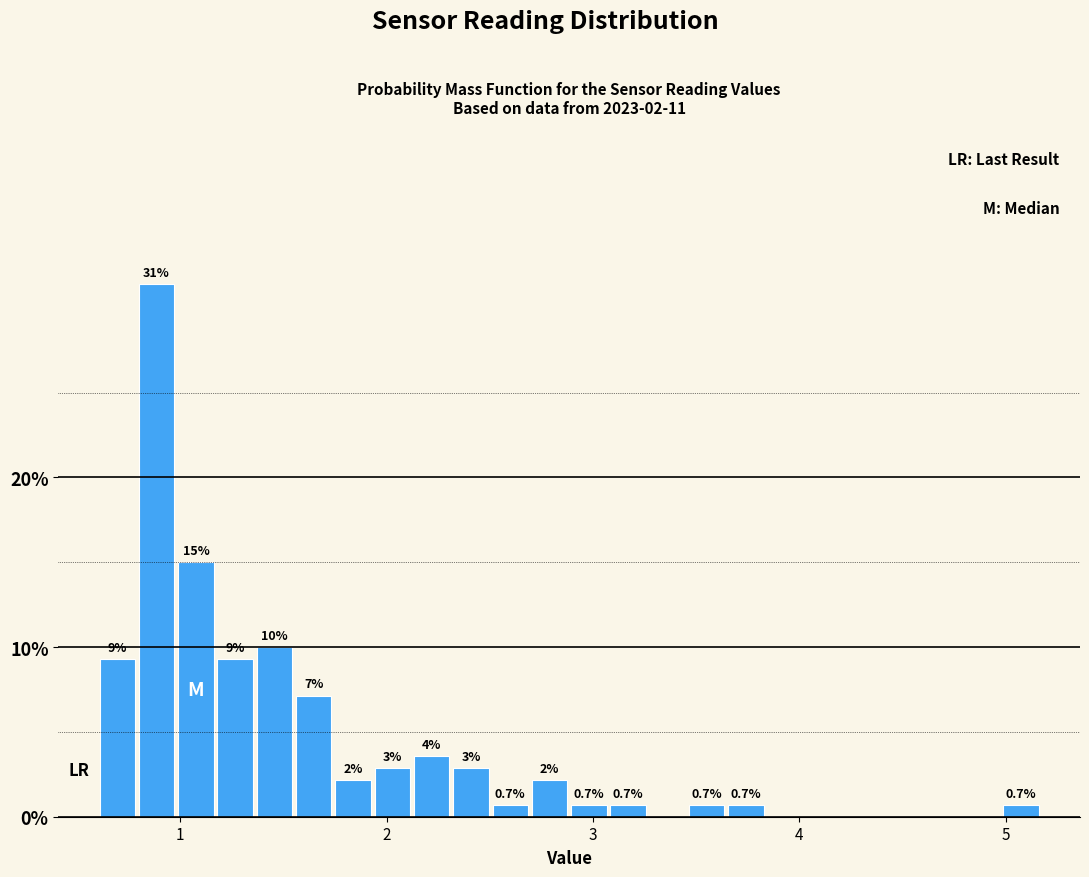

Around what value on the x-axis is the tallest bar? Give the approximate position of its centre, as read against the axis.

0.9